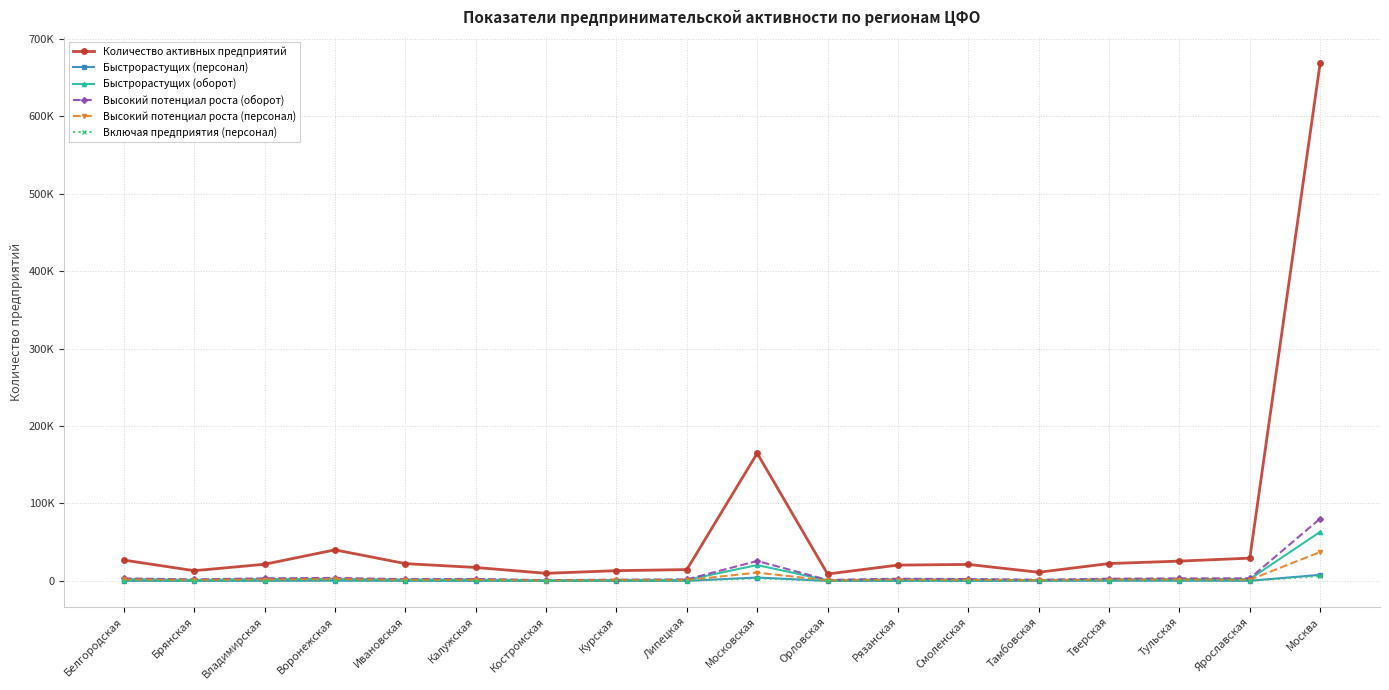

What position from the left is Ярославская?

17